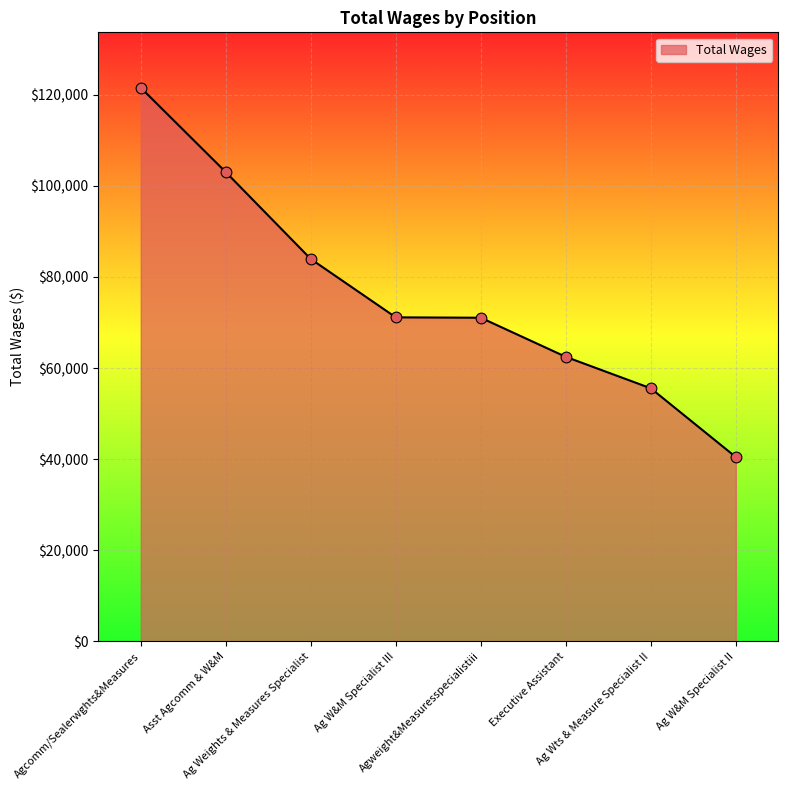

What is the change in value from Asst Agcomm & W&M to Executive Assistant?

-40558